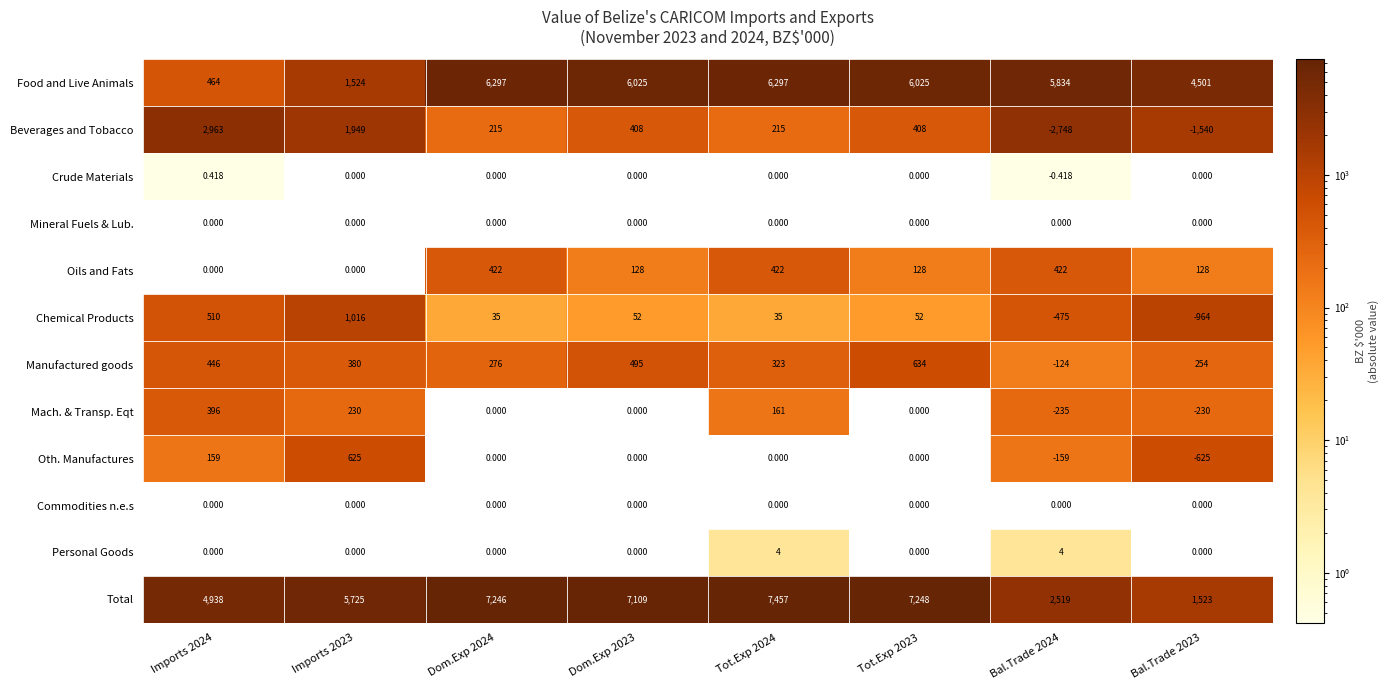

Between Imports 2023 and Dom.Exp 2024, which series saw the biggest shift?

Food and Live Animals